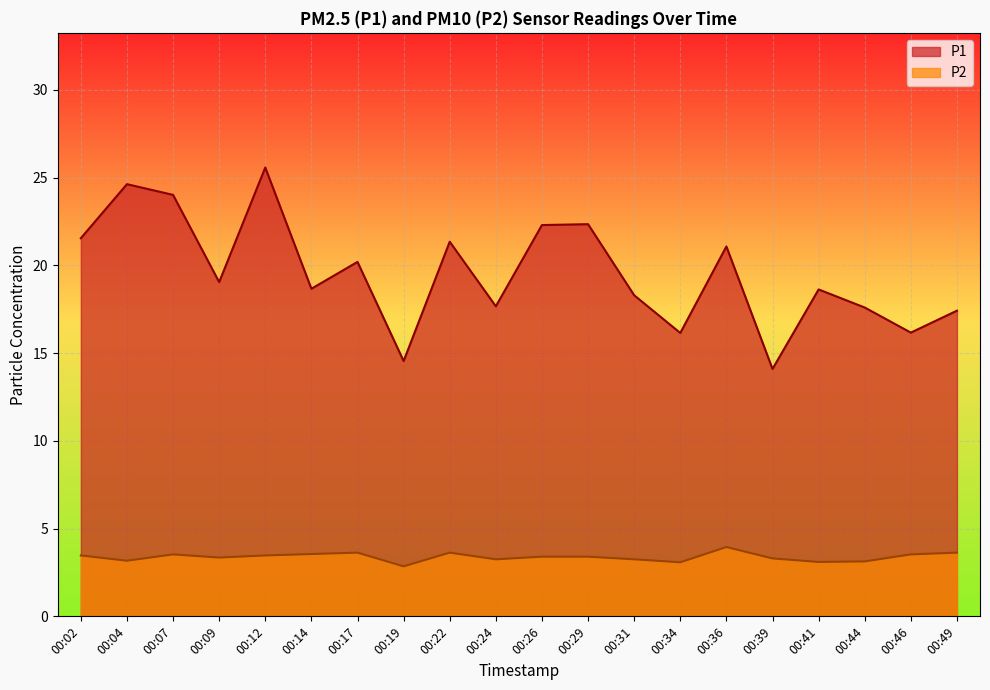

True or false: P2 and P1 intersect in this chart.

False